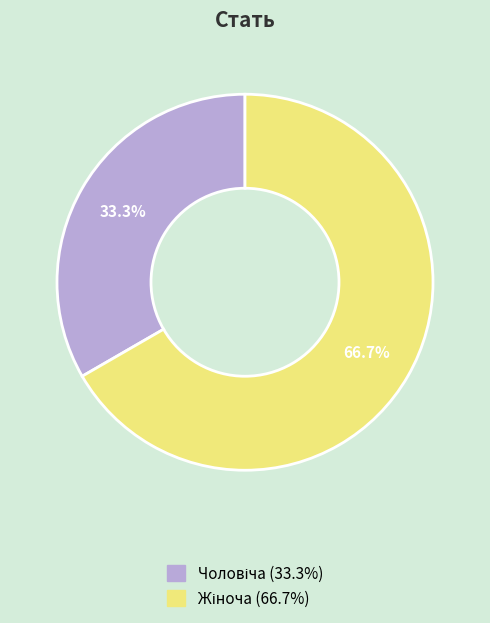

Is there a majority slice in this chart?

Yes